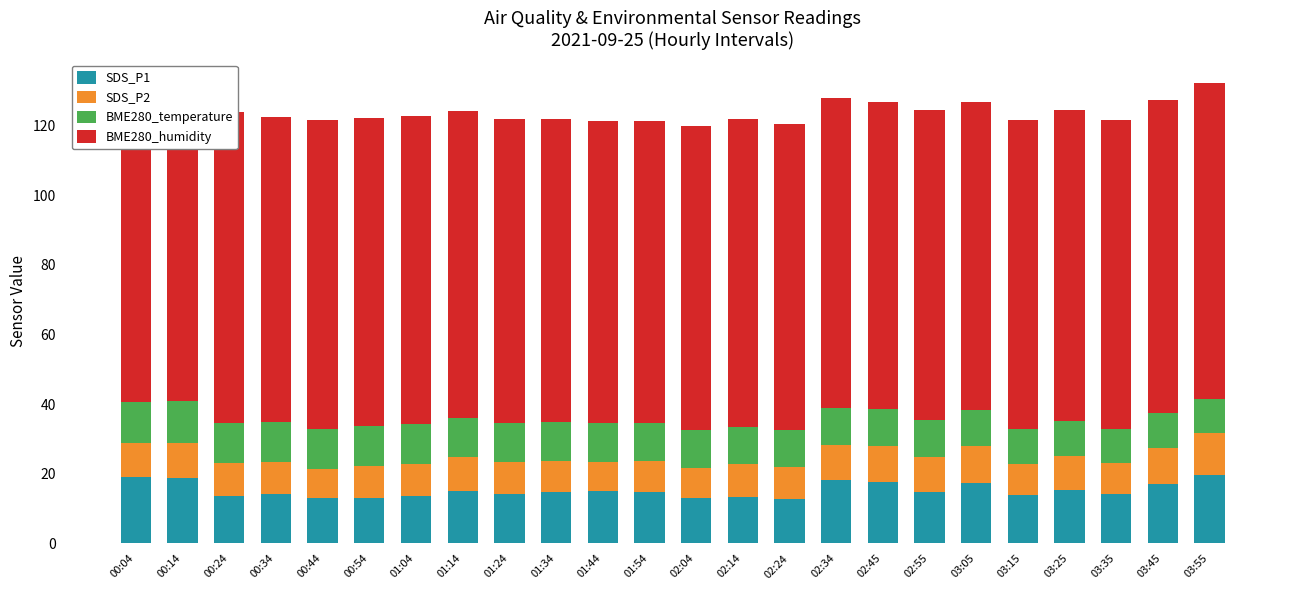

What is the minimum value for SDS_P1?

12.9